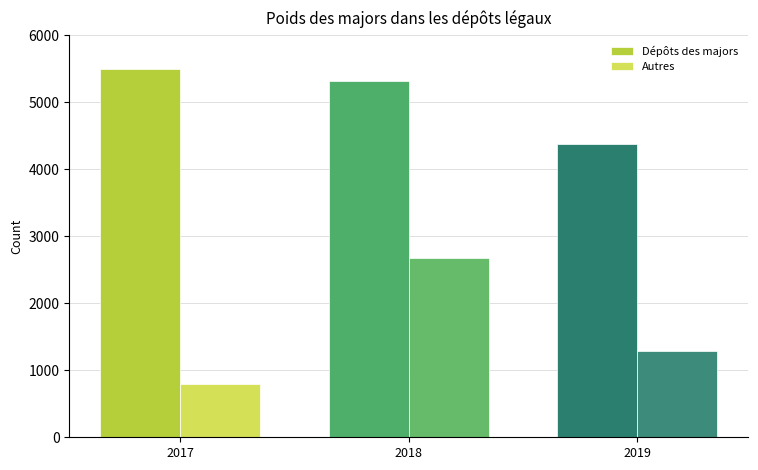

Which series has the widest spread of values?

Autres